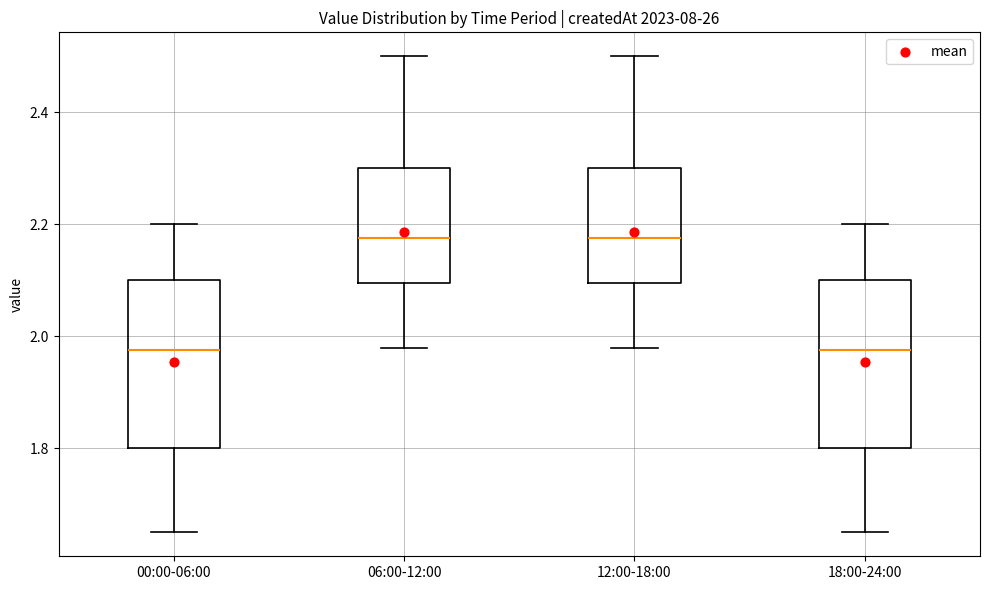

Where is the lower edge of the box for 00:00-06:00 on the y-axis? The values are not printed on the chart, so give them approximately, as read against the axis.

1.80